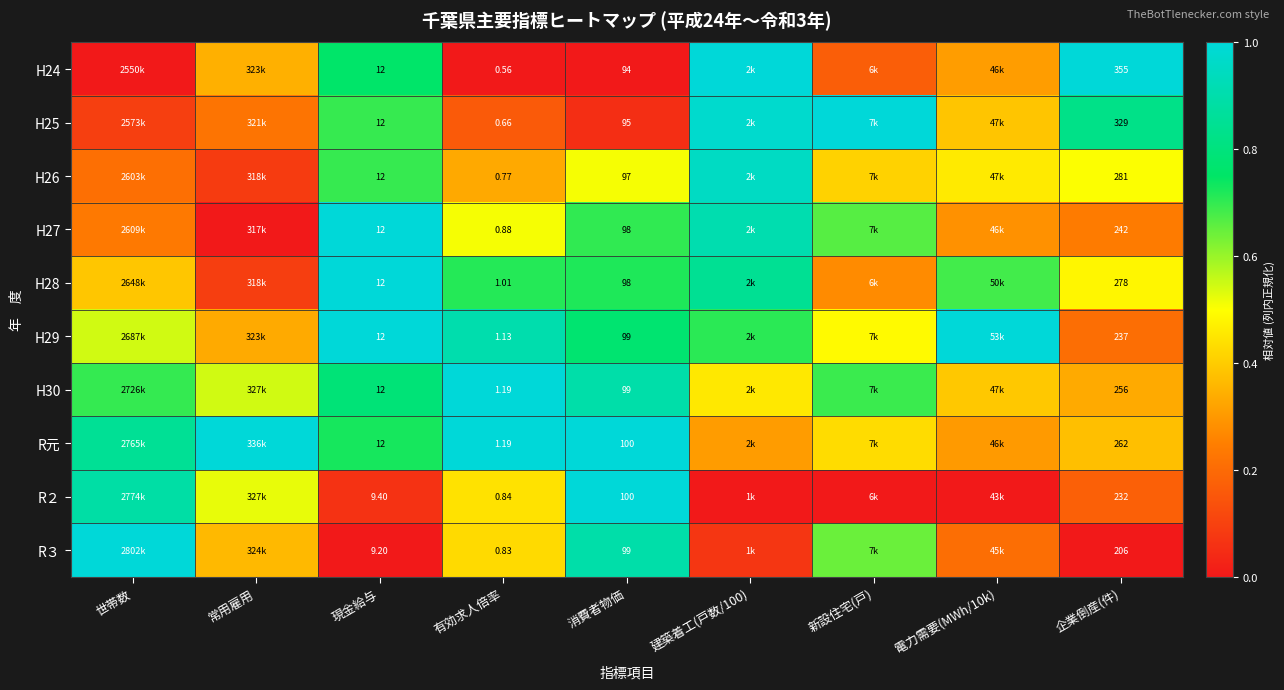

Is it true that H26 equals 0.4 at 世帯数?

False